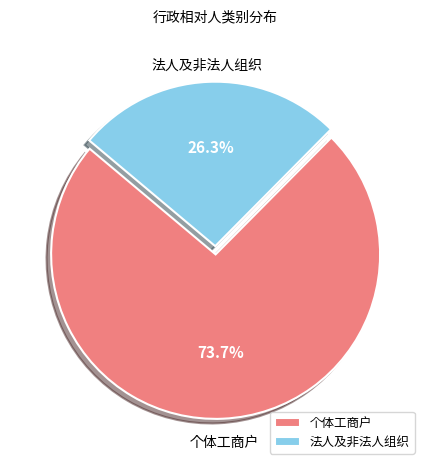

What percentage is the 个体工商户 slice, to the nearest percent?

74%